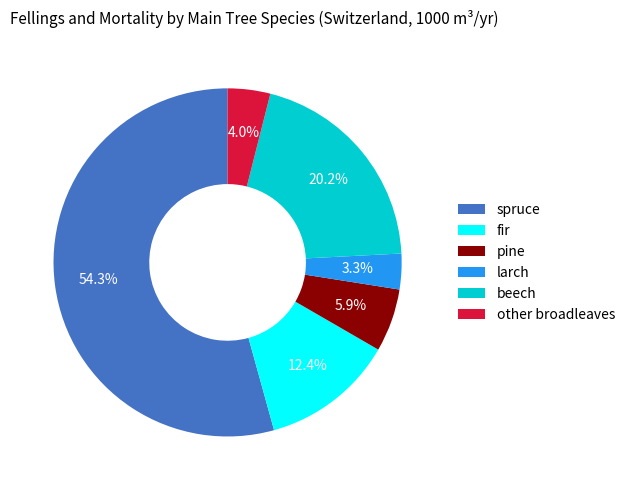

Approximately how many times larger is the value at fir compared to other broadleaves?

3.1